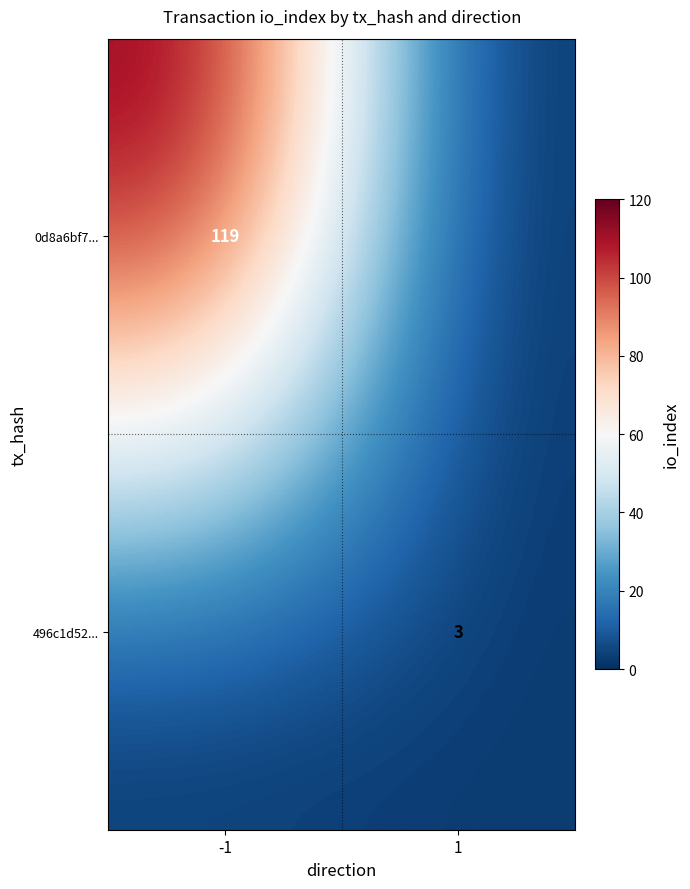

The value of 496c1d52... at 1 is 5. True or false?

False